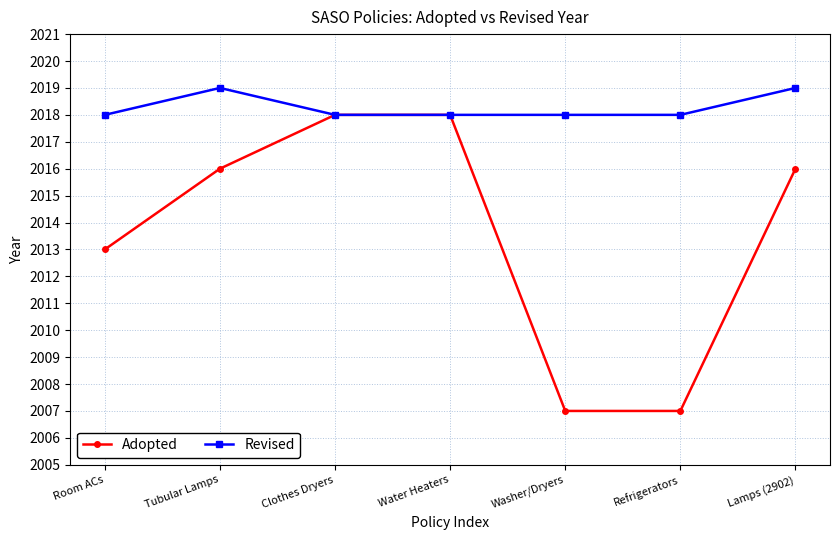

What is the maximum value shown in the chart?

2019